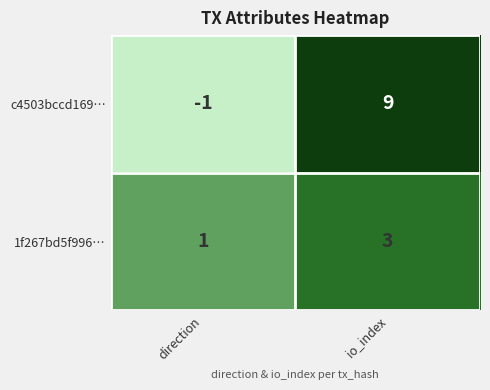

The c4503bccd169… series shows 14 at io_index. True or false?

False